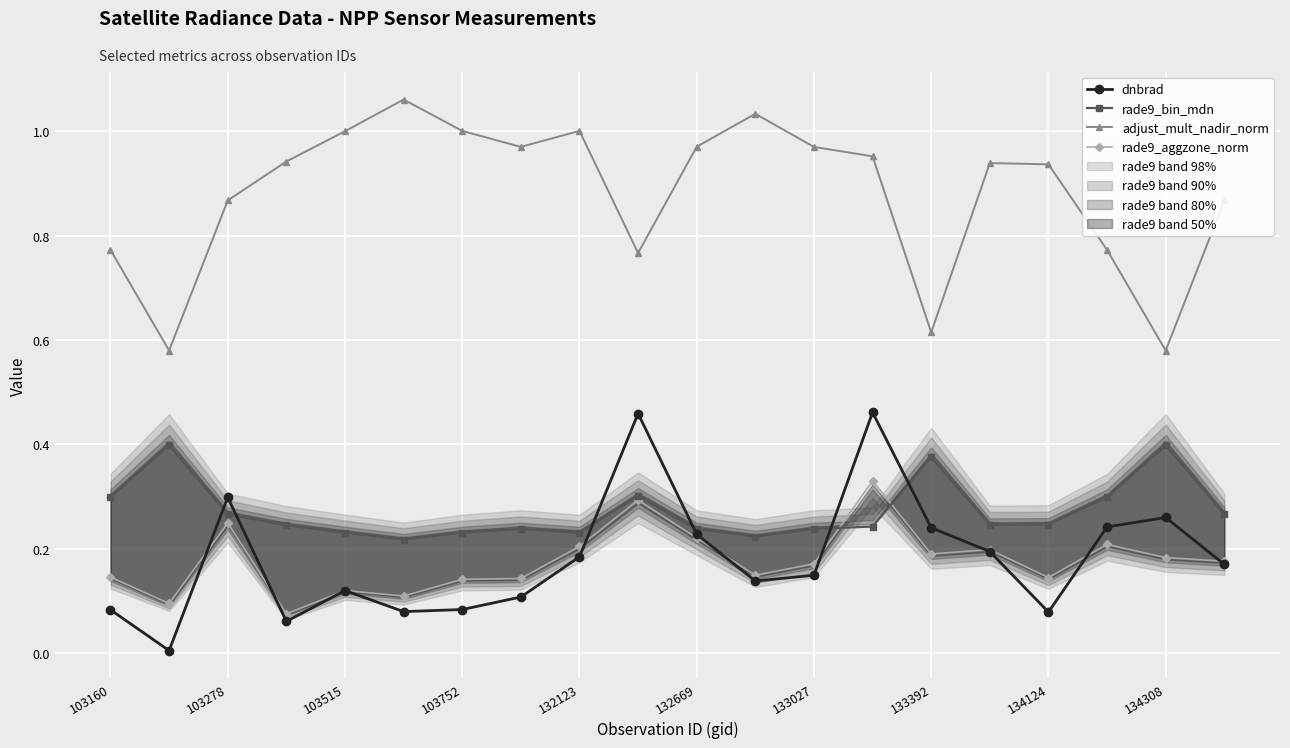

The dnbrad series shows 0.2 at 19. True or false?

True